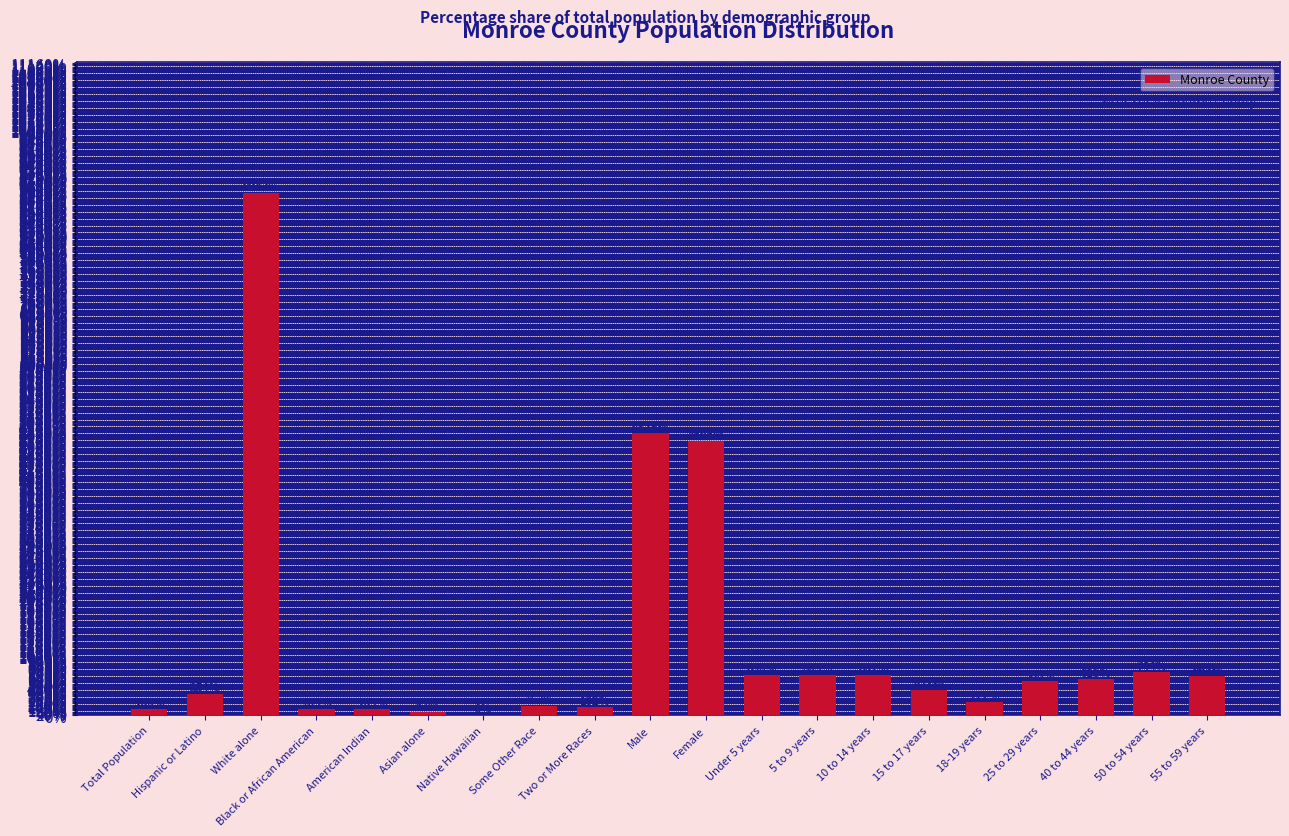

How many data points are above 588?

10